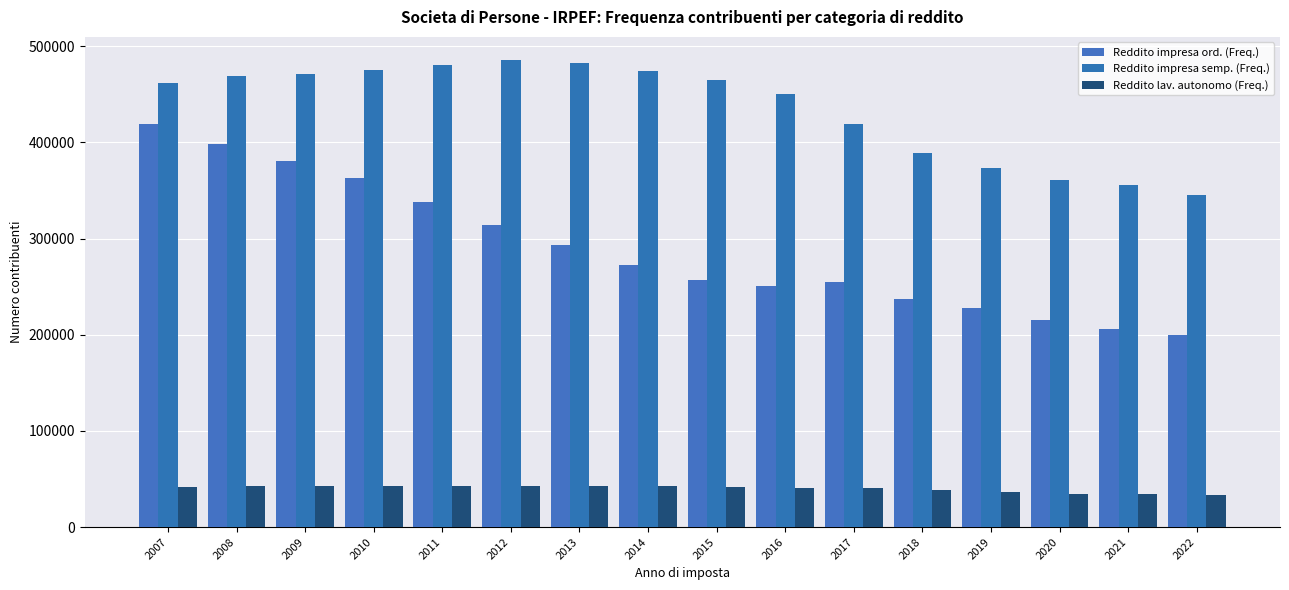

True or false: Reddito impresa ord. (Freq.) has a value of 380865 at 2009.

True